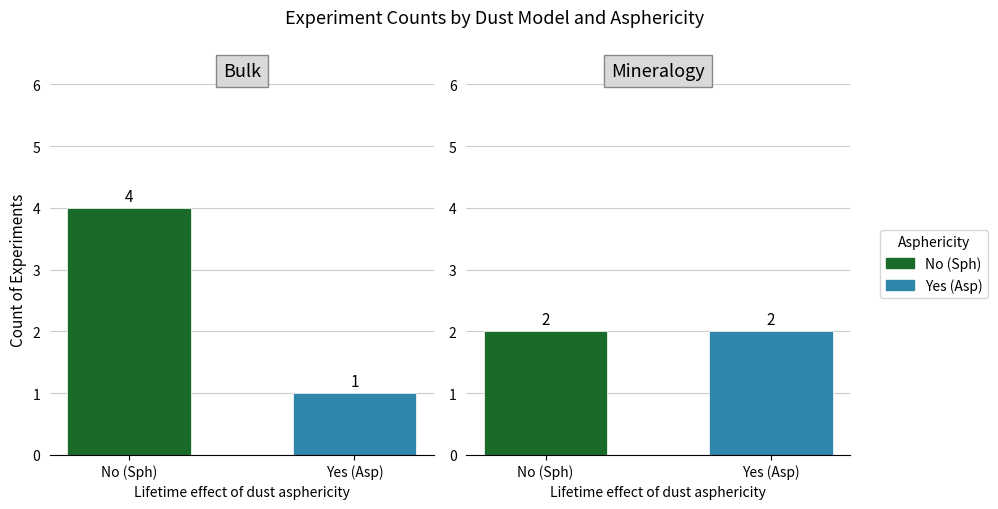

How many bars are there in total?

4